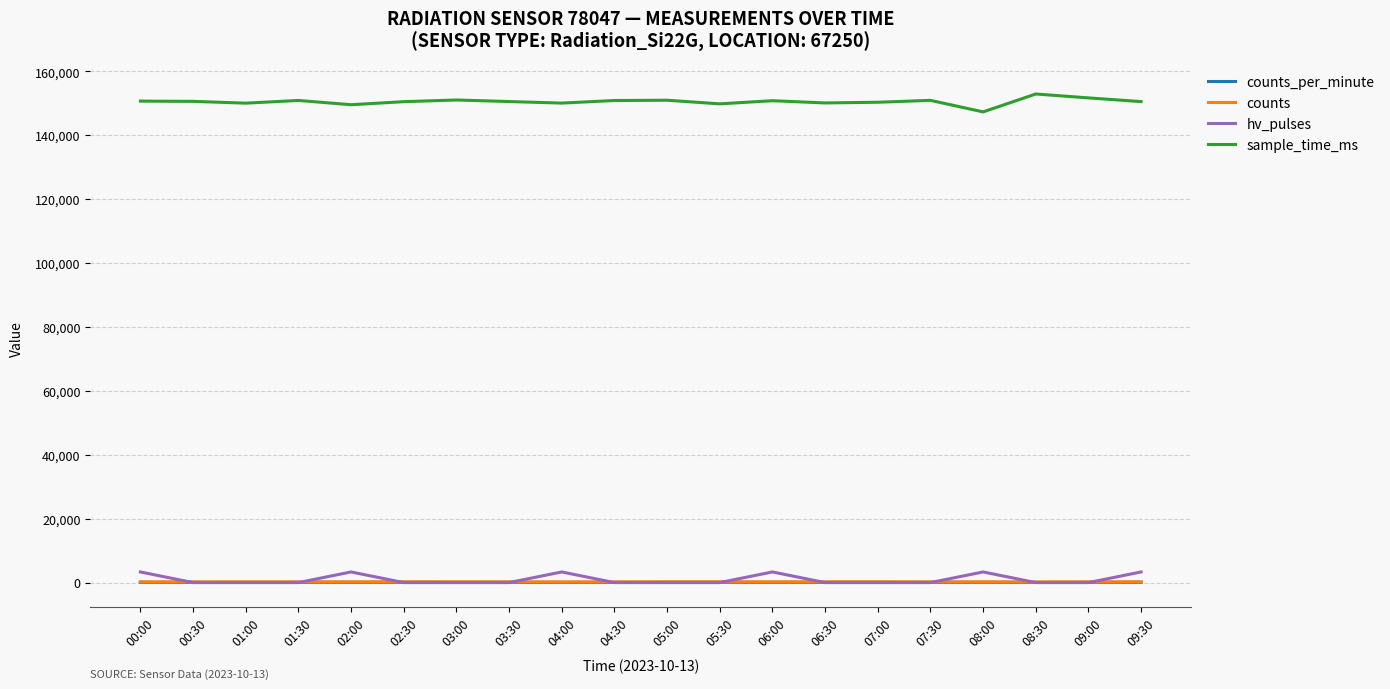

Does the chart display data point markers on the line(s)?

No